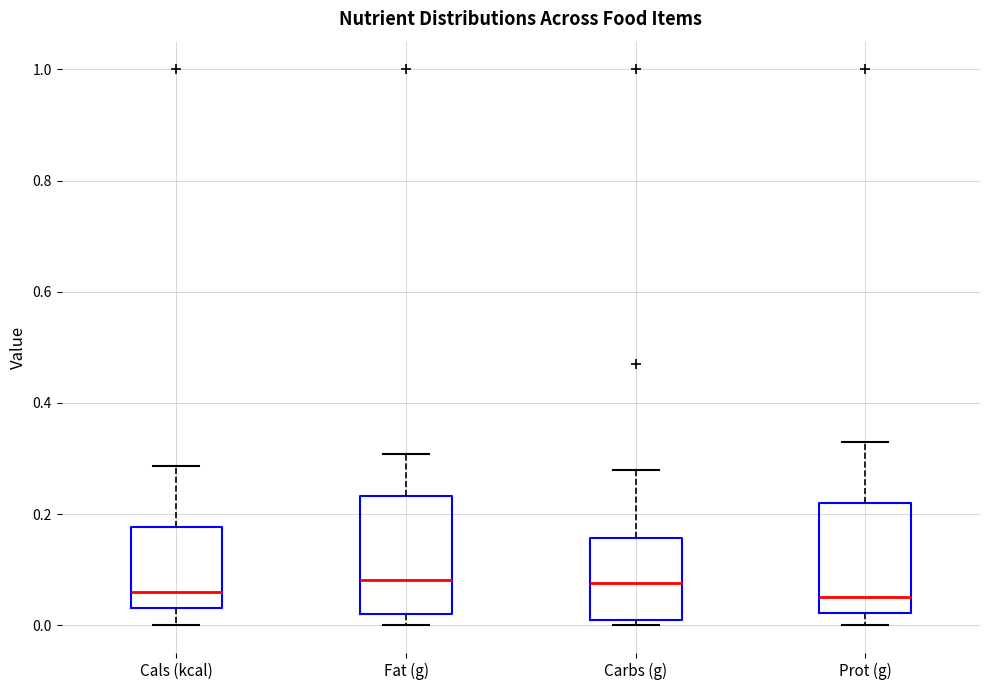

Reading left to right, transcribe this box plot: for each box, give where its median line is, the range the box spans, and where its two whiskers end, as read against the y-axis. The values are not printed on the chart, so give them approximately, as read against the axis.

Cals (kcal): median 0.06, box 0.04 to 0.18, whiskers 0.00 to 0.28
Fat (g): median 0.08, box 0.02 to 0.24, whiskers 0.00 to 0.30
Carbs (g): median 0.08, box 0.00 to 0.16, whiskers 0.00 (just below the box's lower edge) to 0.28
Prot (g): median 0.06, box 0.02 to 0.22, whiskers 0.00 to 0.32